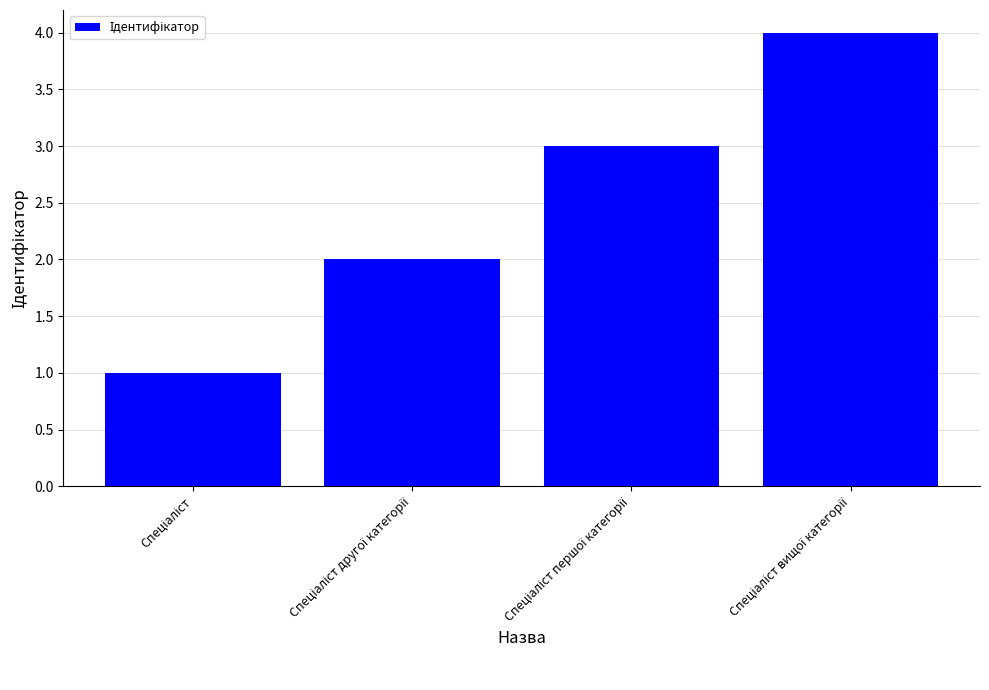

What is the value of the 4th bar from the left?

4